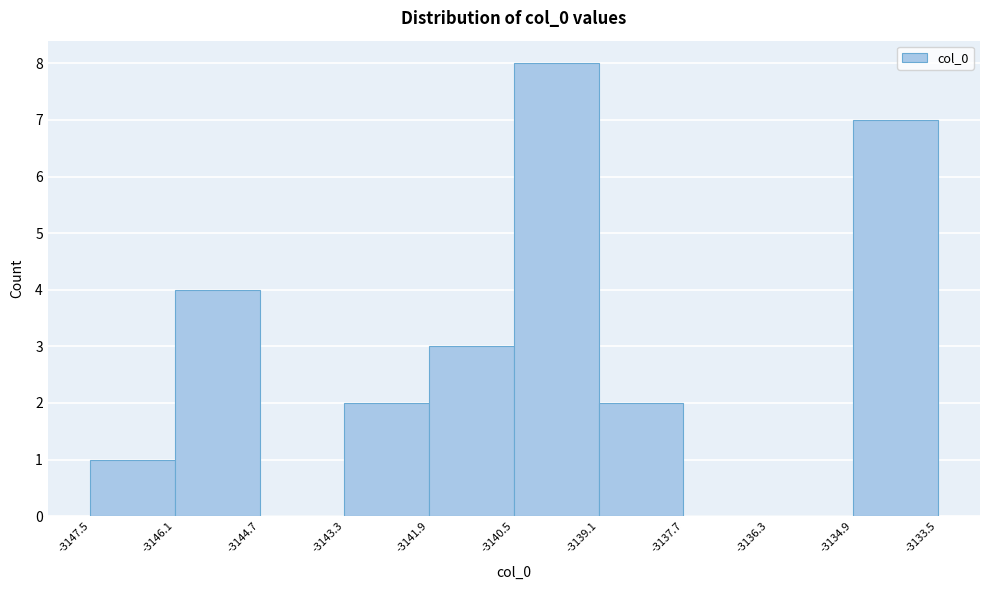

Over which range of the x-axis is the bar tallest?

-3140.5 to -3139.1